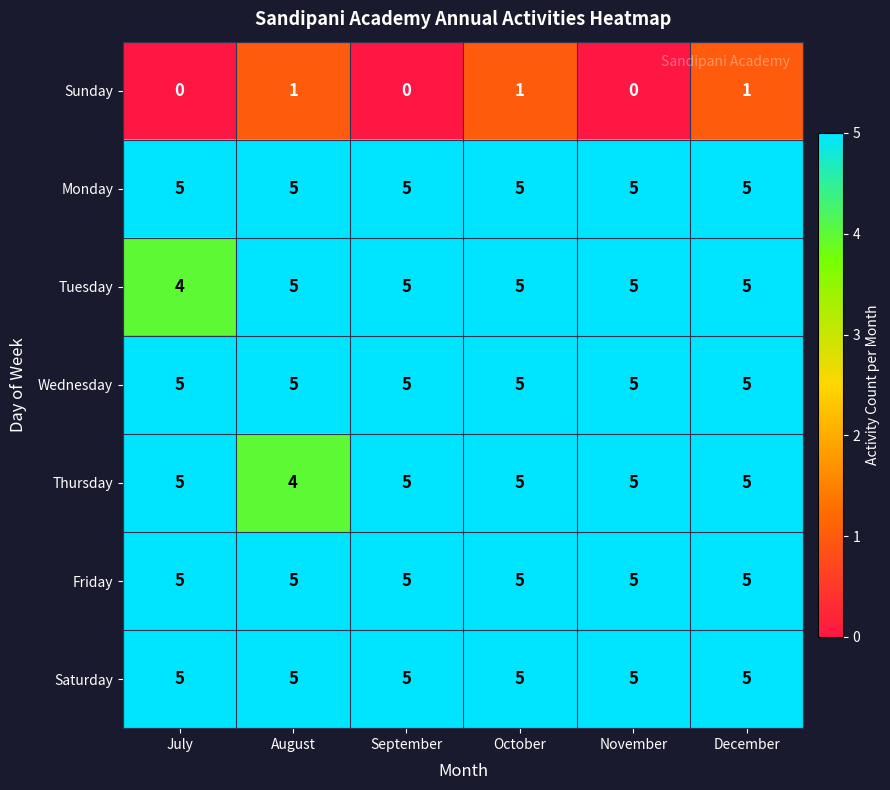

The Friday series shows 5 at November. True or false?

True